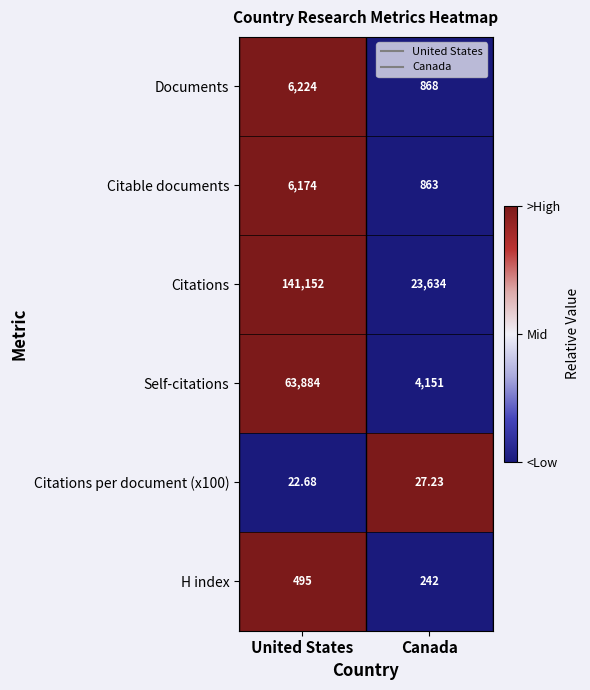

Which category has the lowest value in the Citations per document (x100) series?

United States